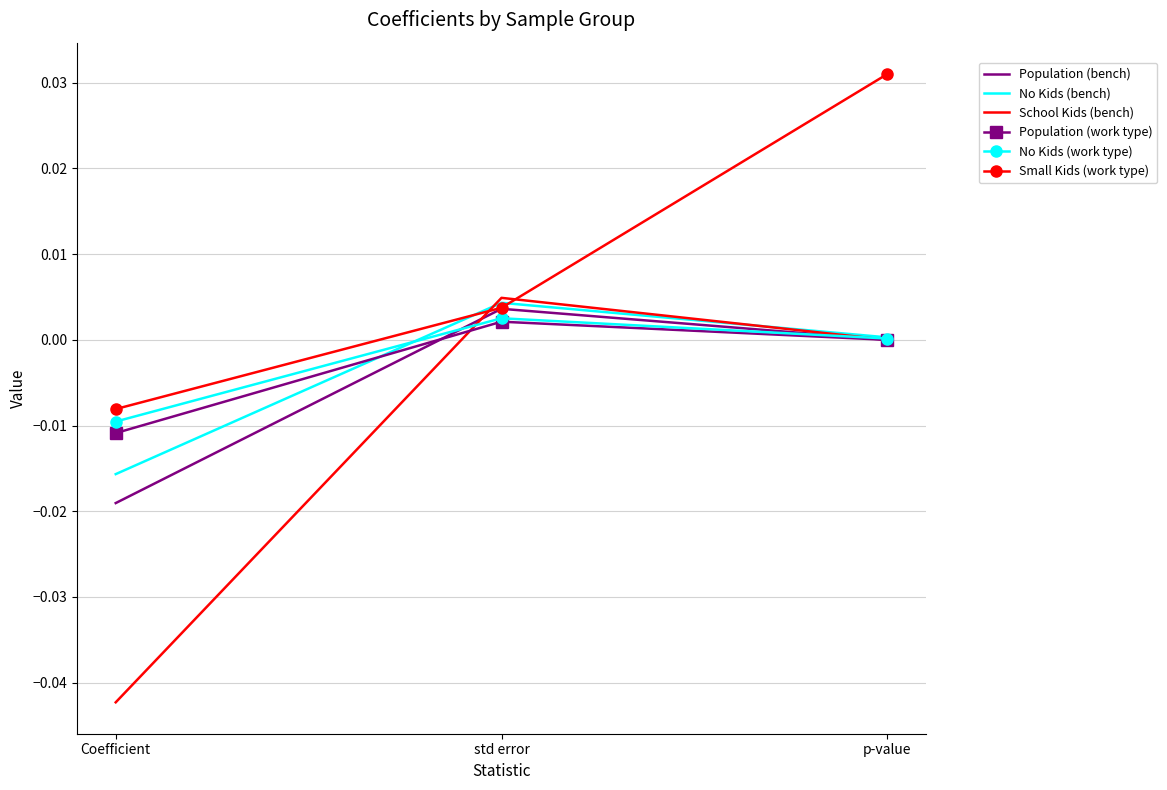

List the labels in order of Small Kids (work type) value, smallest first.

Coefficient, std error, p-value